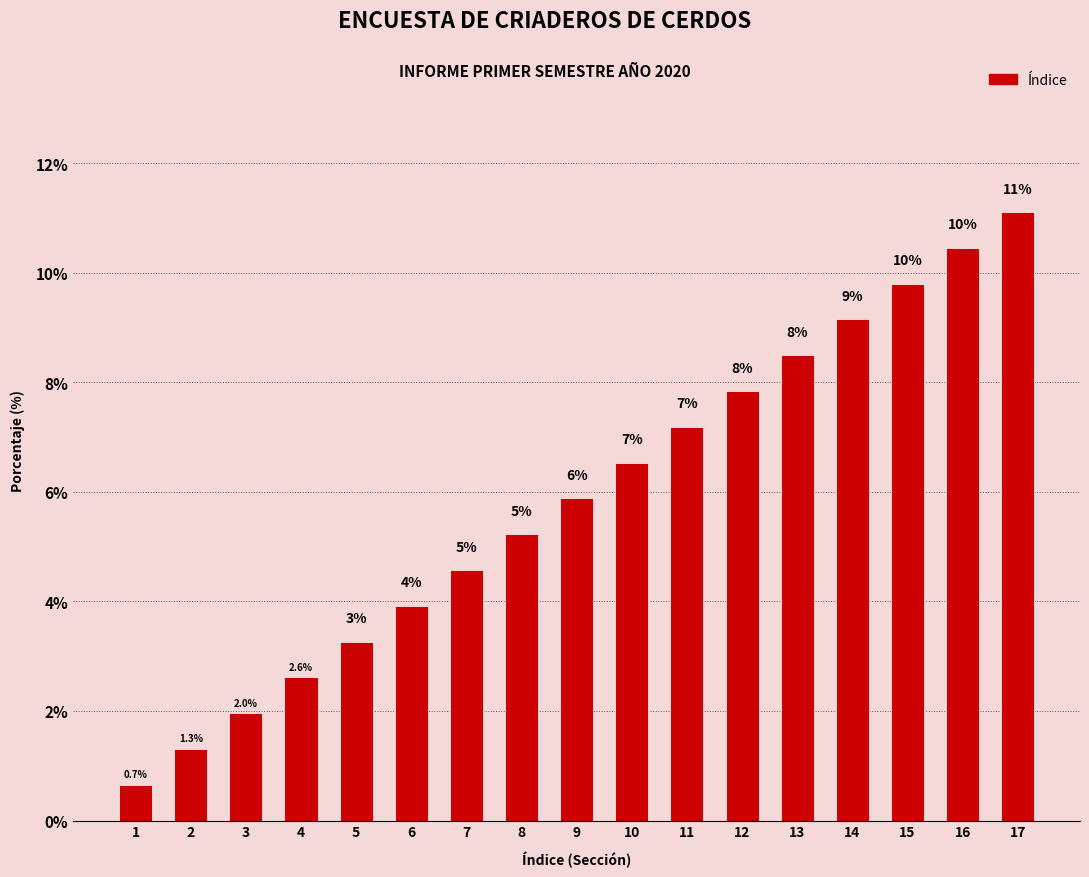

What is the change in value from 2 to 7?

+3.3